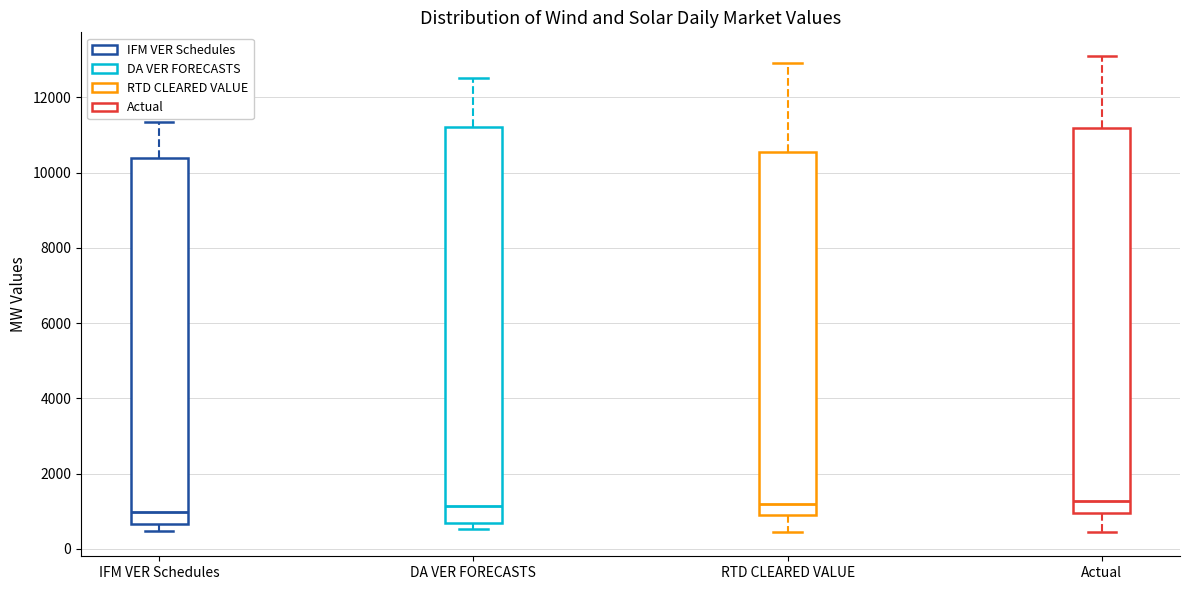

Reading left to right, transcribe this box plot: for each box, give where its median line is, the range the box spans, and where its two whiskers end, as read against the y-axis. The values are not printed on the chart, so give them approximately, as read against the axis.

IFM VER Schedules: median 1000, box 600 to 10400, whiskers 400 to 11400
DA VER FORECASTS: median 1200, box 600 to 11200, whiskers 600 (just below the box's lower edge) to 12600
RTD CLEARED VALUE: median 1200, box 1000 to 10600, whiskers 400 to 13000
Actual: median 1200, box 1000 to 11200, whiskers 400 to 13000